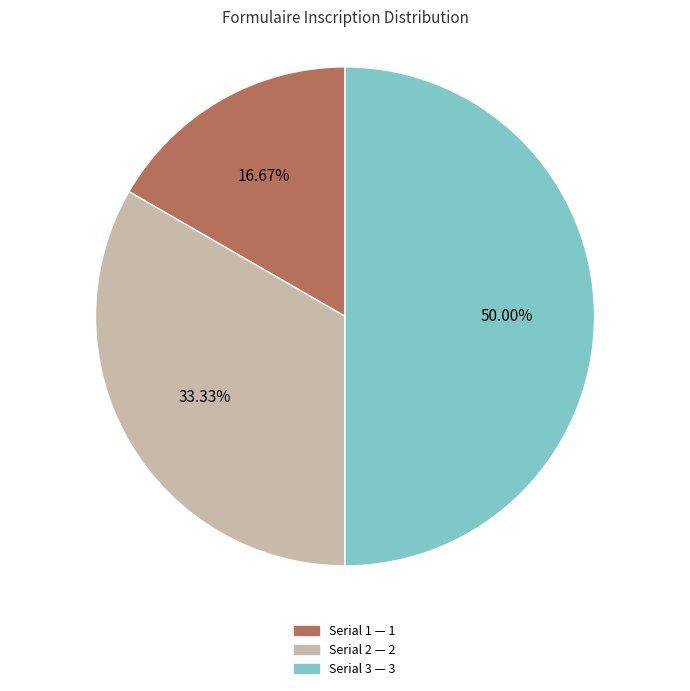

Which slice is the smallest?

1